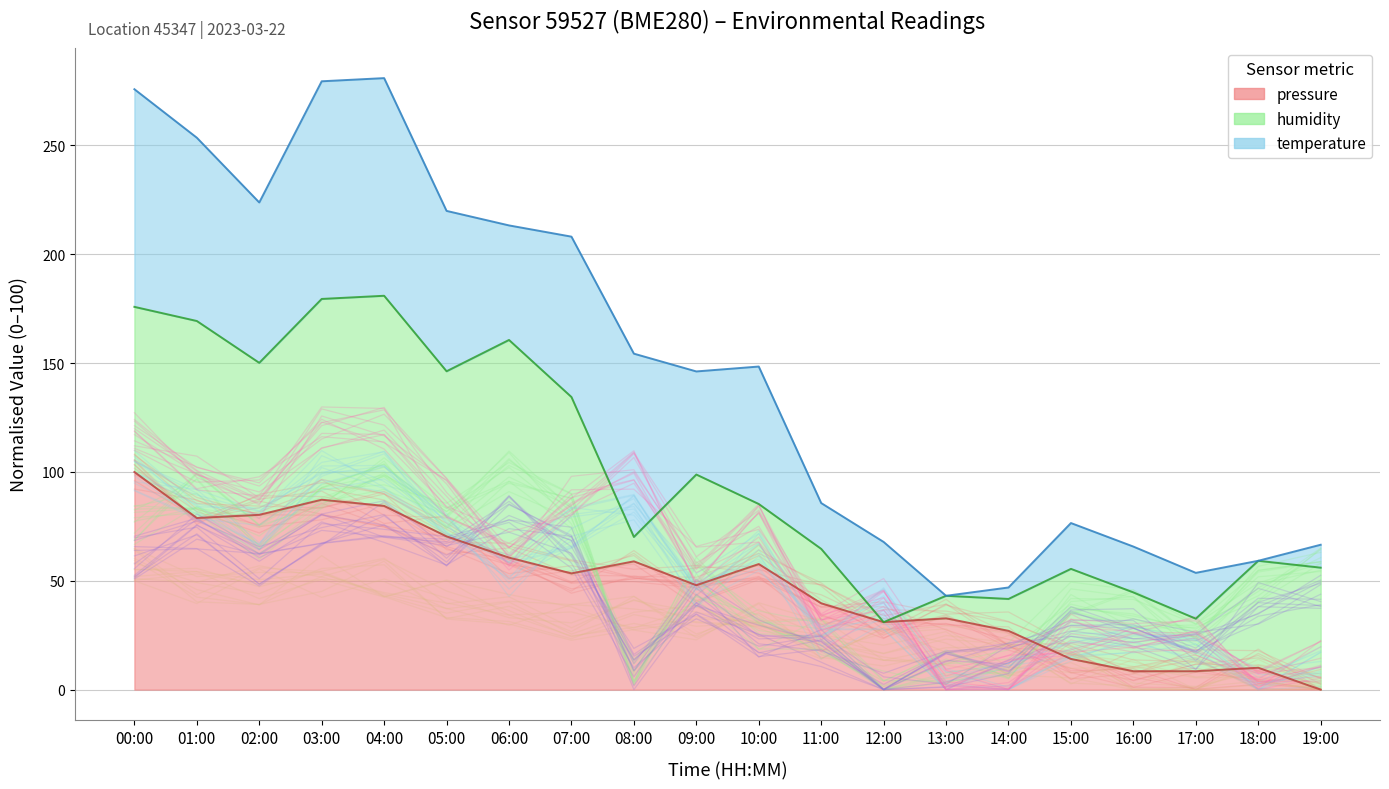

Reading left to right, list all the values displayed in this chart.

pressure: 00:00=100.0	01:00=78.8	02:00=80.3	03:00=87.3	04:00=84.4	05:00=70.4	06:00=60.7	07:00=53.4	08:00=58.9	09:00=48.0	10:00=57.7	11:00=39.7	12:00=31.0	13:00=32.8	14:00=27.0	15:00=14.1	16:00=8.5	17:00=8.5	18:00=10.1	19:00=0.0
humidity: 00:00=77.3	01:00=83.4	02:00=78.7	03:00=88.3	04:00=98.1	05:00=79.9	06:00=103.0	07:00=89.8	08:00=4.2	09:00=51.0	10:00=25.7	11:00=24.5	12:00=0.0	13:00=3.0	14:00=10.2	15:00=37.5	16:00=34.8	17:00=26.4	18:00=51.8	19:00=54.3
temperature: 00:00=98.2	01:00=78.6	02:00=75.5	03:00=96.3	04:00=90.7	05:00=72.1	06:00=52.1	07:00=68.2	08:00=85.7	09:00=48.7	10:00=67.2	11:00=24.0	12:00=39.9	13:00=0.0	14:00=11.0	15:00=22.0	16:00=19.7	17:00=23.6	18:00=0.0	19:00=10.8